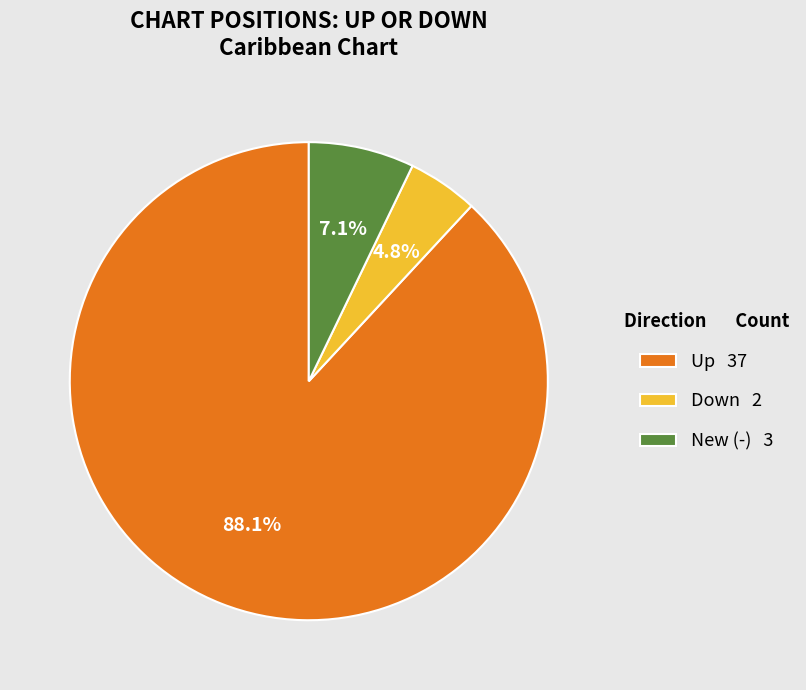

Which has a higher value, New (-) 3 or Up 37?

Up 37